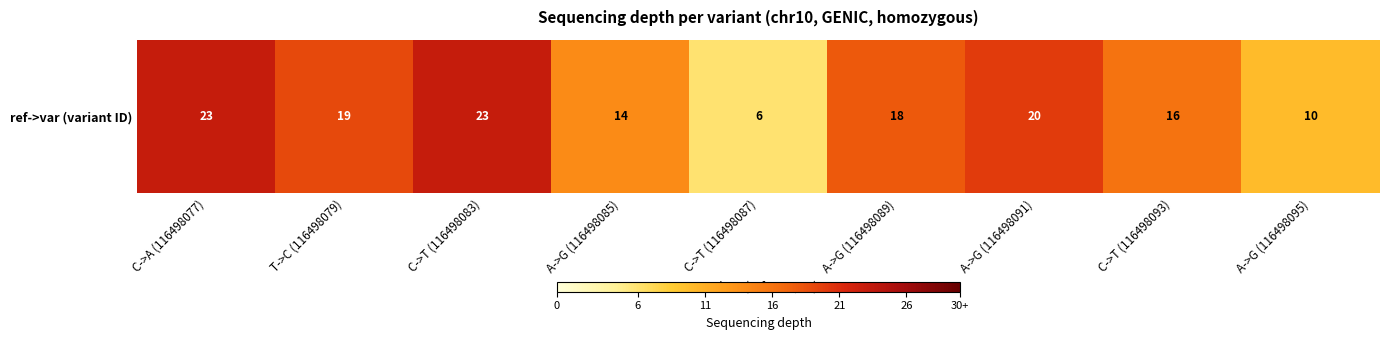

What is the ratio of the value at C->T (116498083) to the value at A->G (116498085)?

1.6